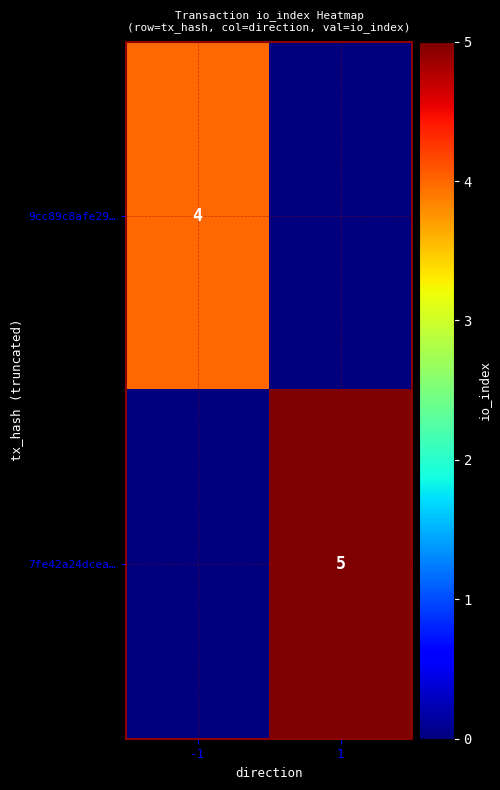

The value of 9cc89c8afe29… at -1 is 6. True or false?

False